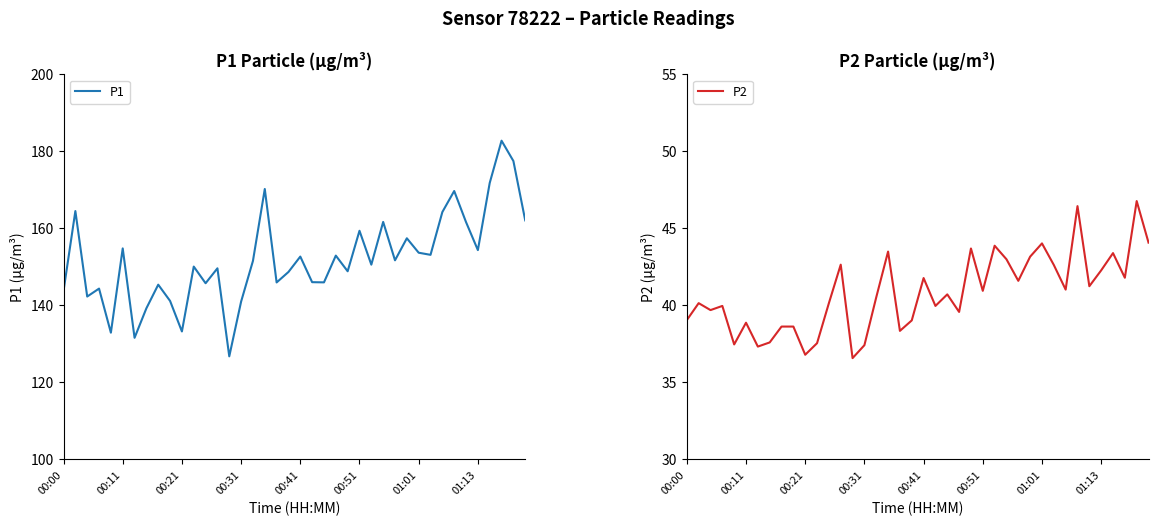

How many lines are shown in the chart?

2